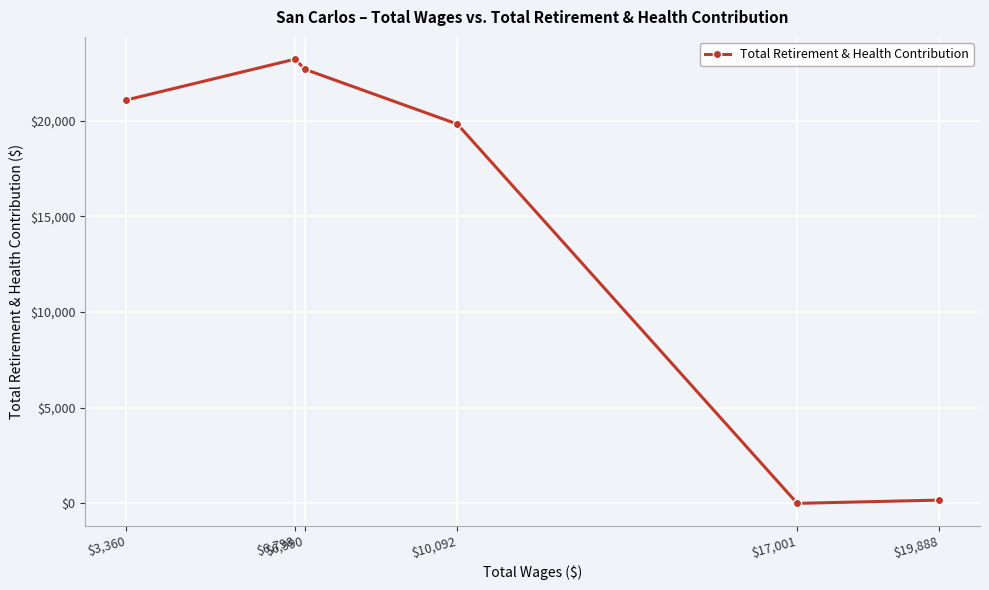

What is the average value?

14493